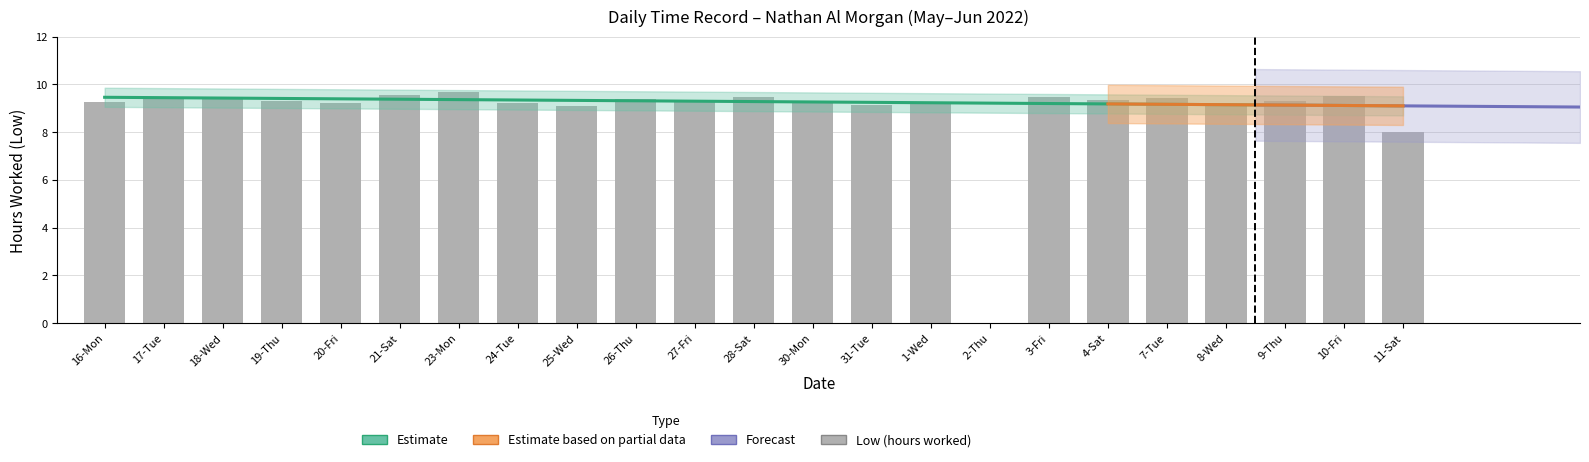

At which label does the data first exceed 9?

16-Mon